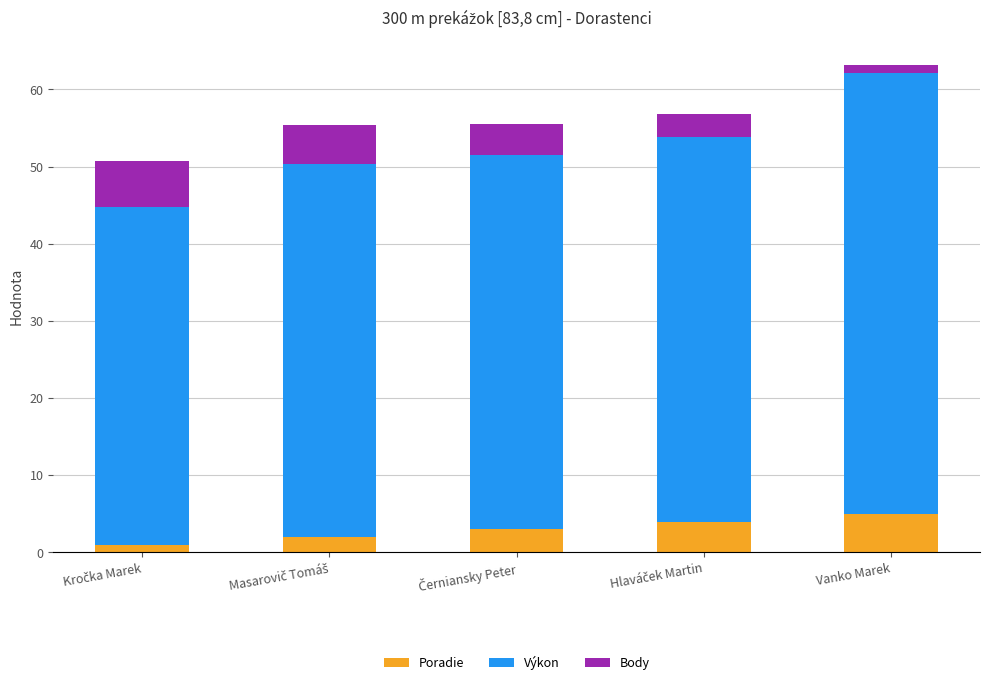

What is the difference between the second highest and second lowest values in the Poradie series?

2.0